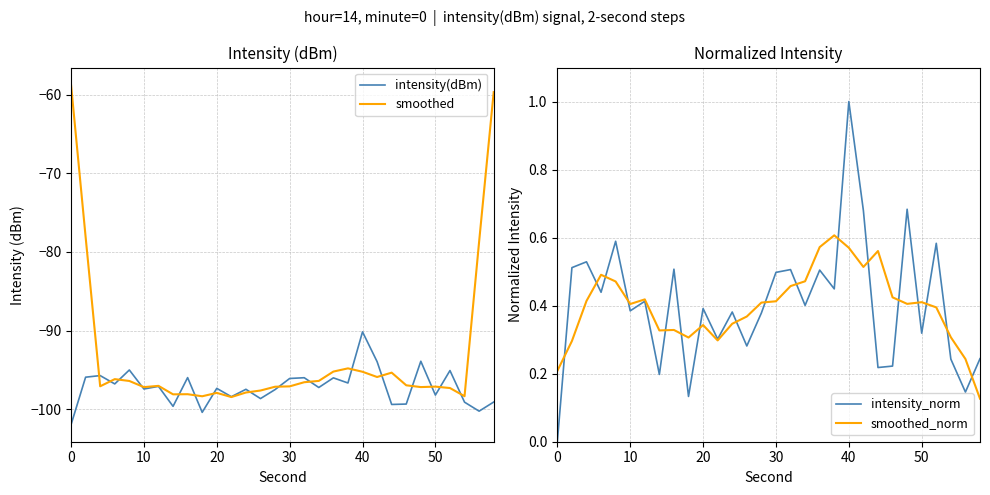

Is it true that smoothed equals -105.6 at 0?

False